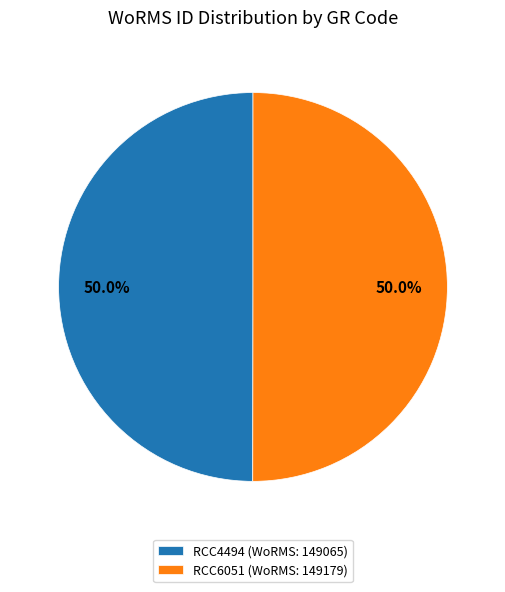

True or false: RCC6051 accounts for 50% of the total.

True